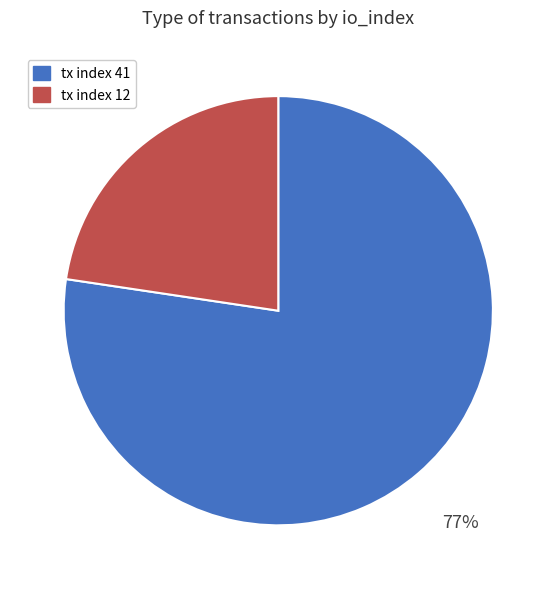

Rank the categories by value from lowest to highest.

tx index 12, tx index 41